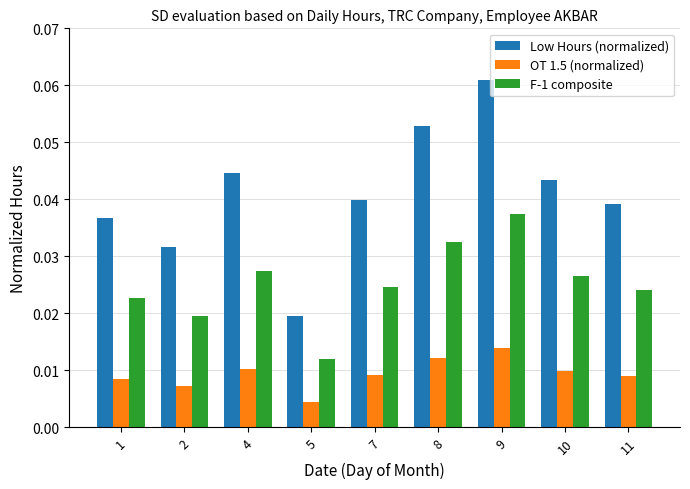

Count the Low Hours (normalized) values in the range 0 to 1.

9